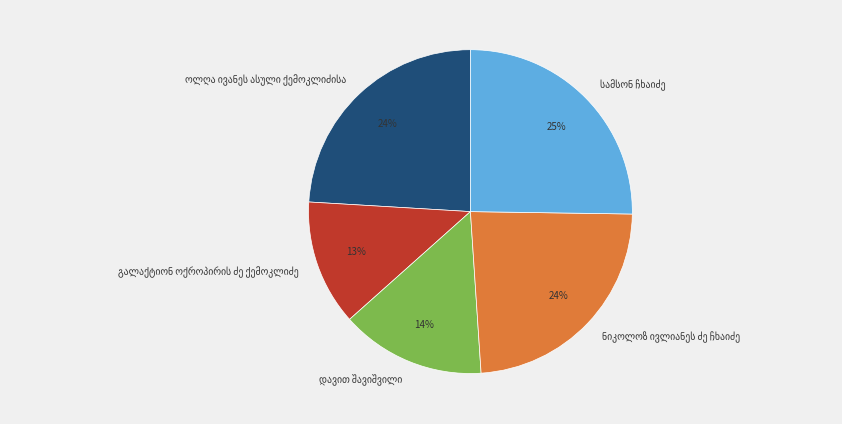

Does any single category account for the majority?

No